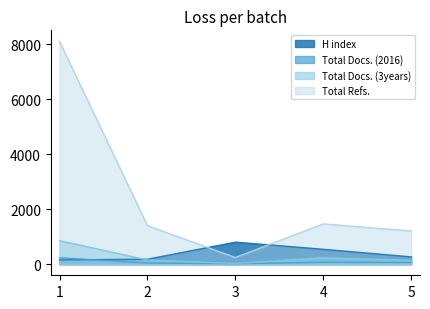

How many interior local peaks does the Total Docs. (3years) series have?

1